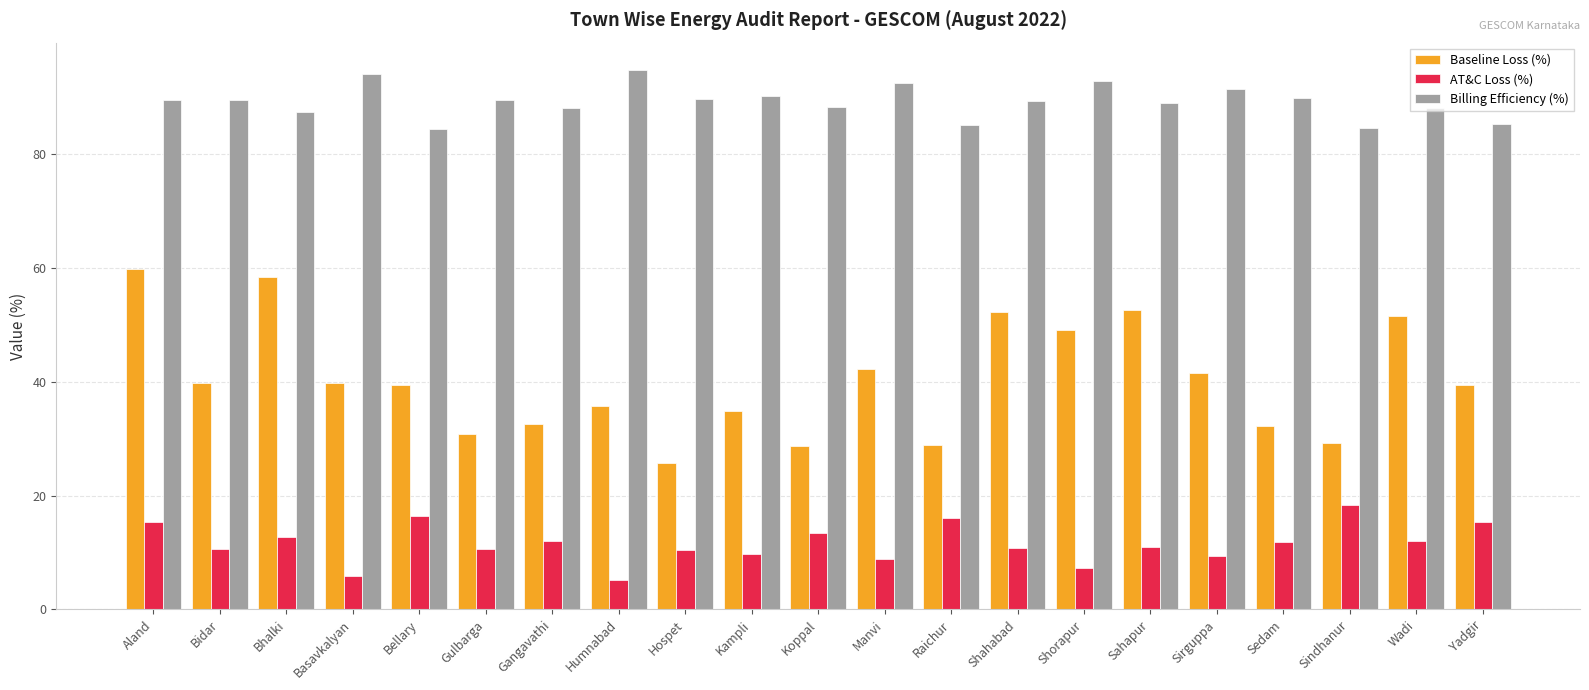

The AT&C Loss (%) series shows 15.4 at Yadgir. True or false?

True